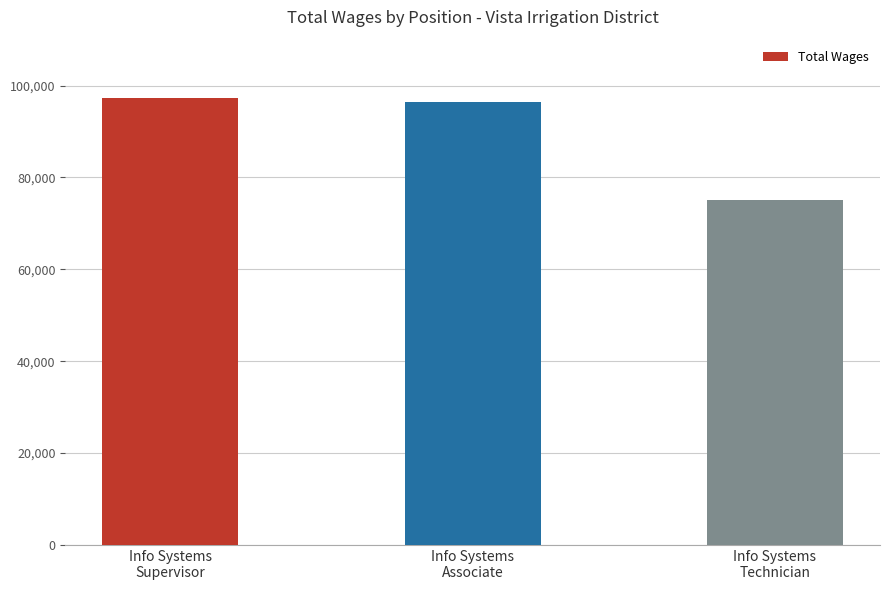

What is the greatest value displayed?

97275